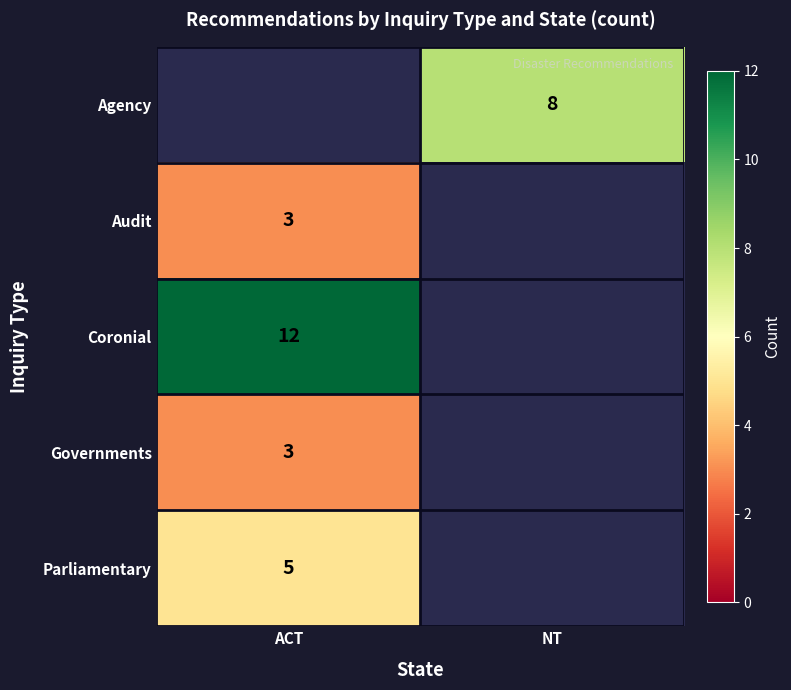

Which has a higher value, NT or ACT?

ACT